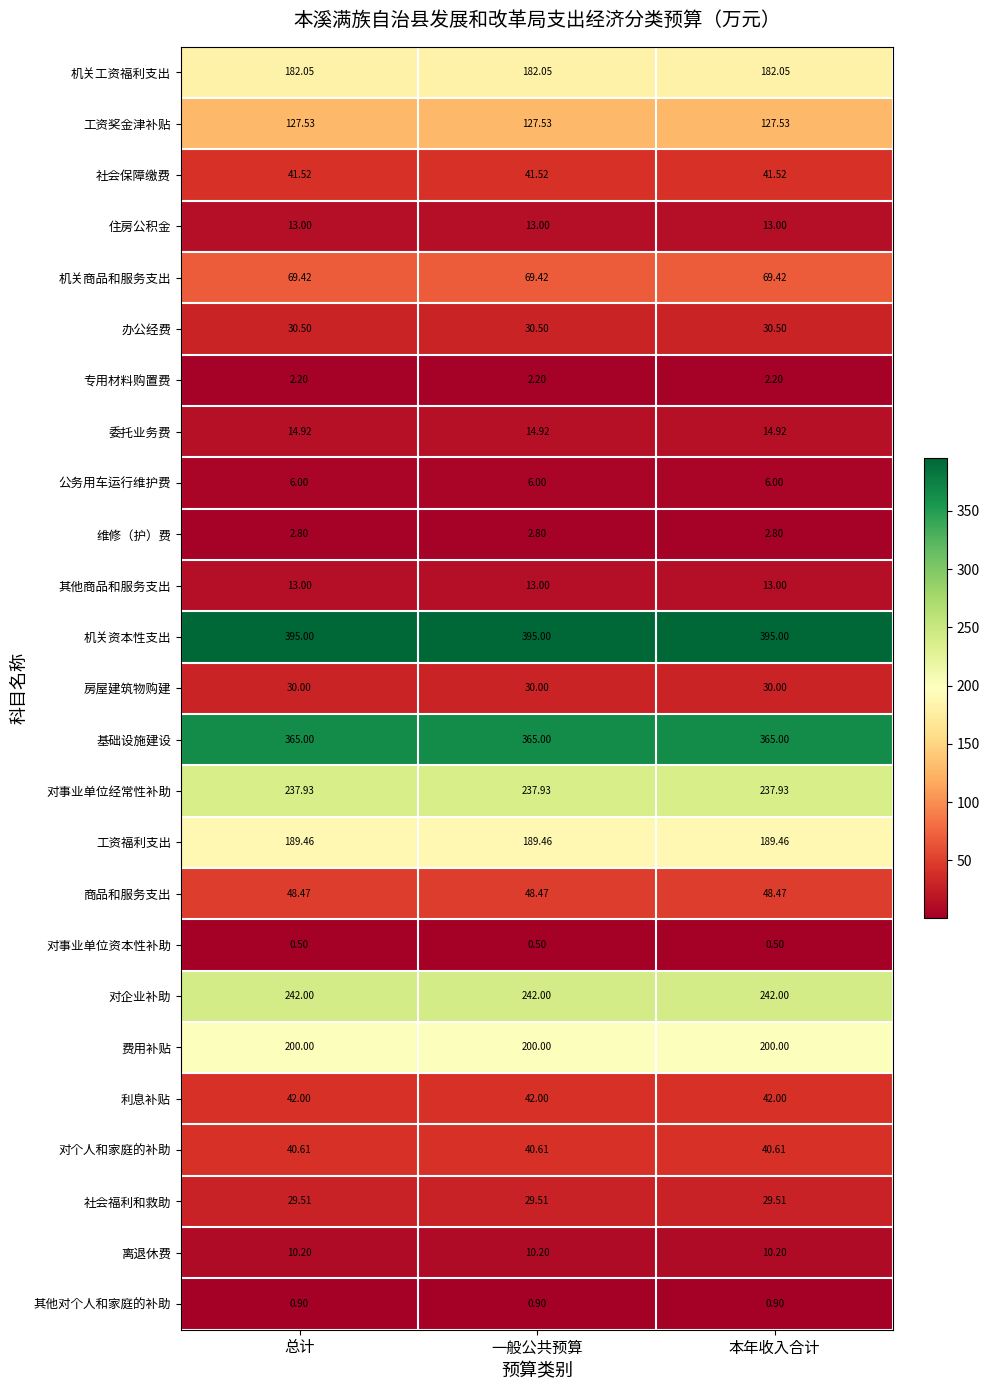

Which series has the largest total across all categories?

机关资本性支出